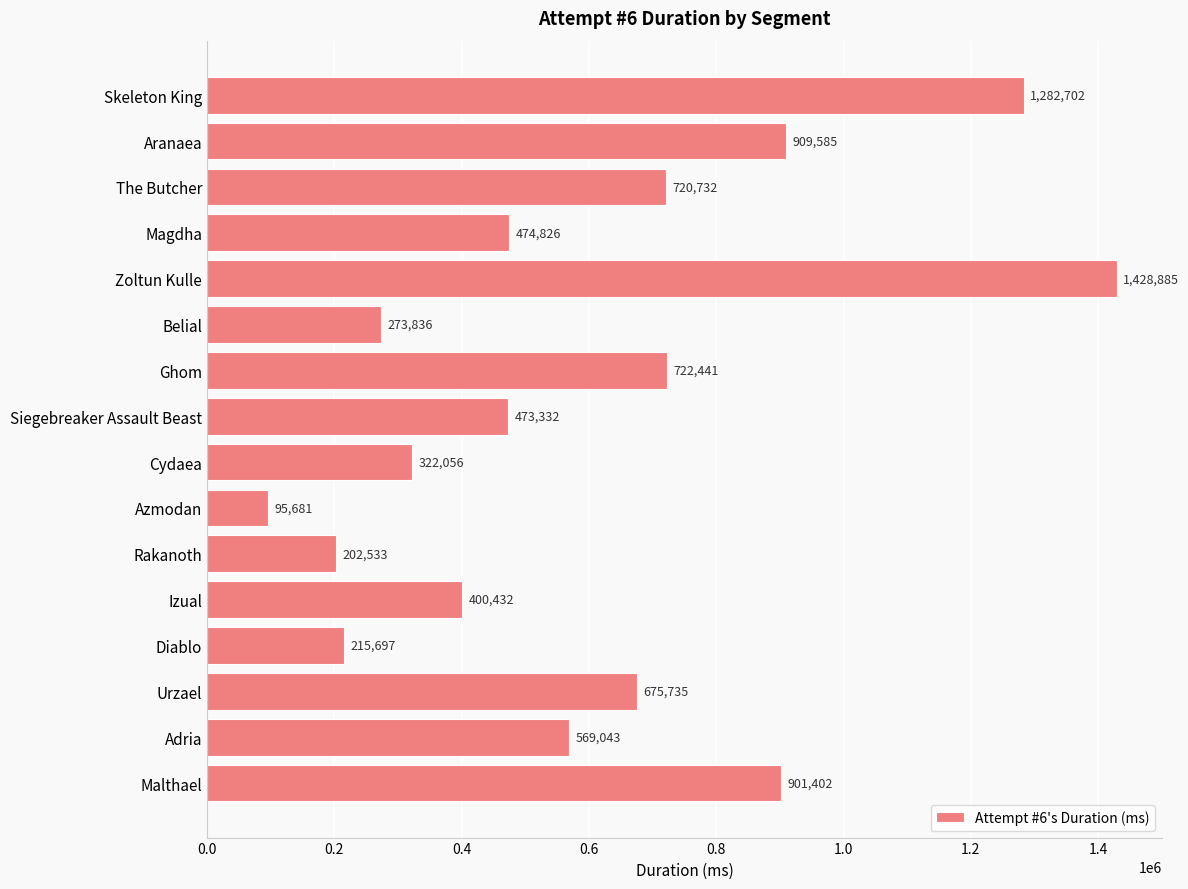

Is it true that the value at Urzael is 207840?

False